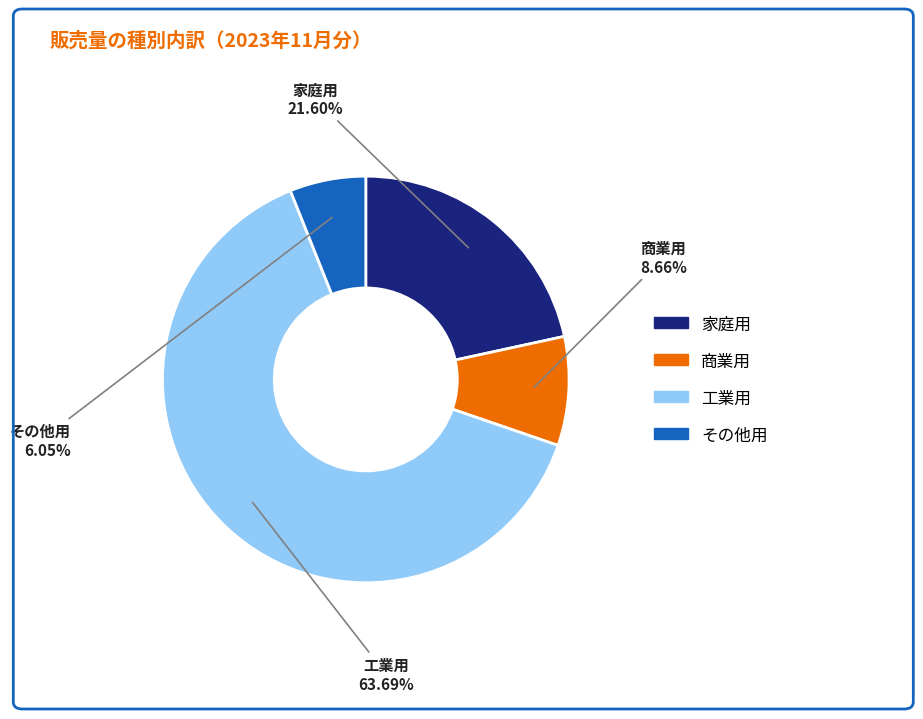

How much of the chart is everything except 家庭用?

78.4%